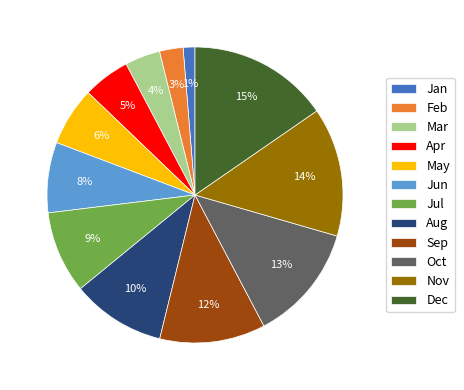

Which category has the smallest portion of the pie?

Jan